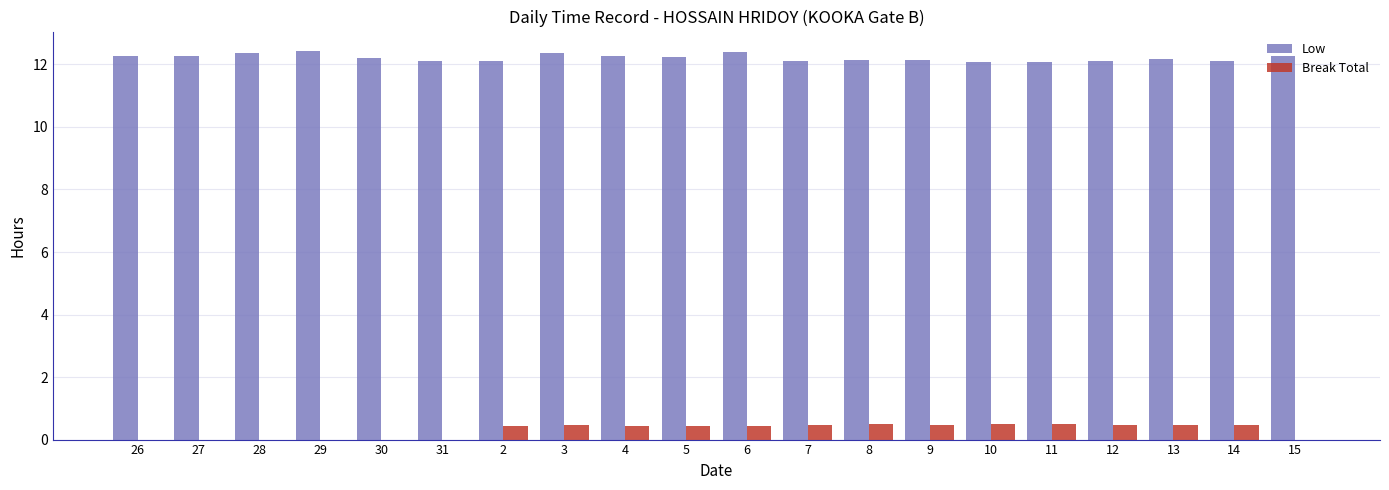

What is the approximate value of Break Total at 8?

0.5